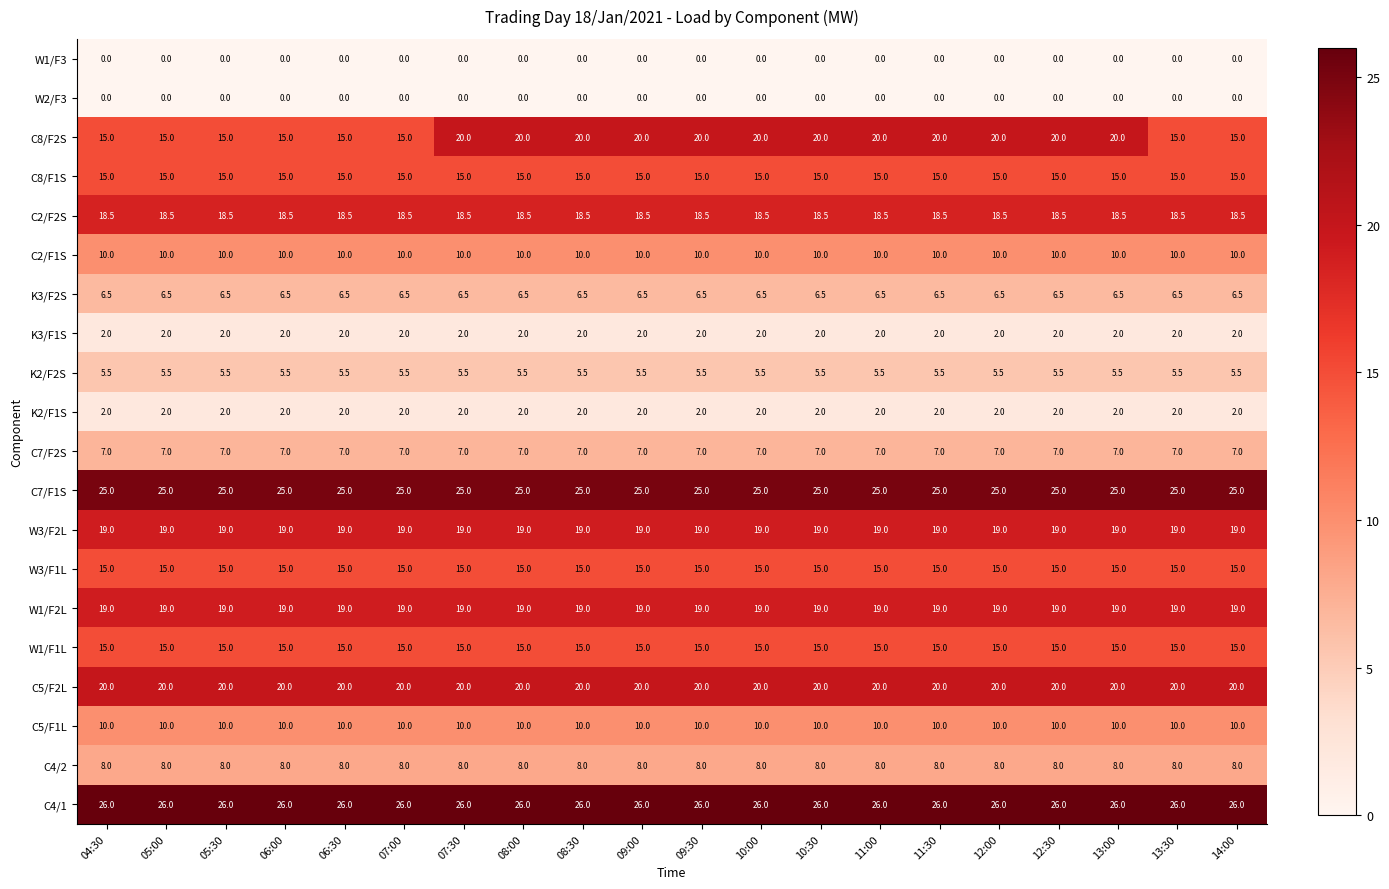

Which series has the largest total across all categories?

C4/1